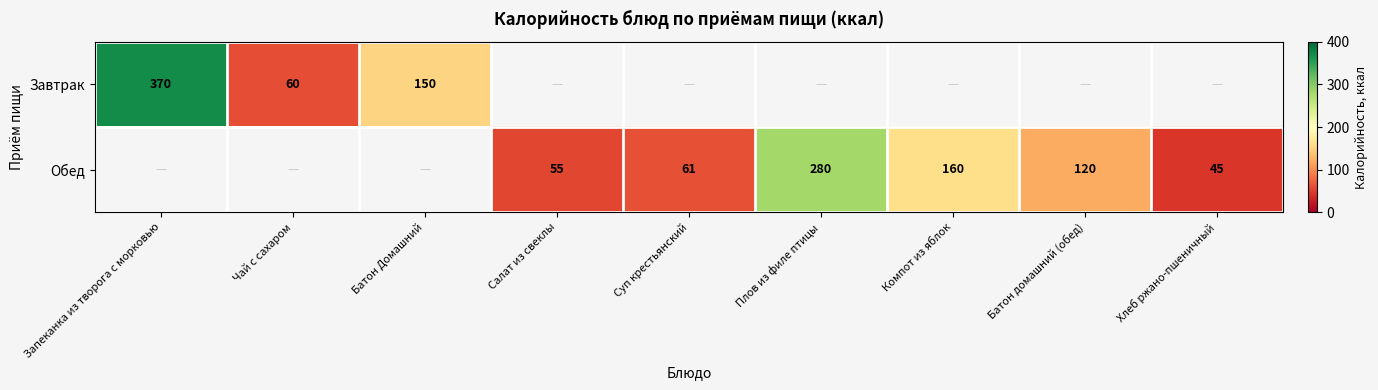

How many categories are shown in the chart?

9